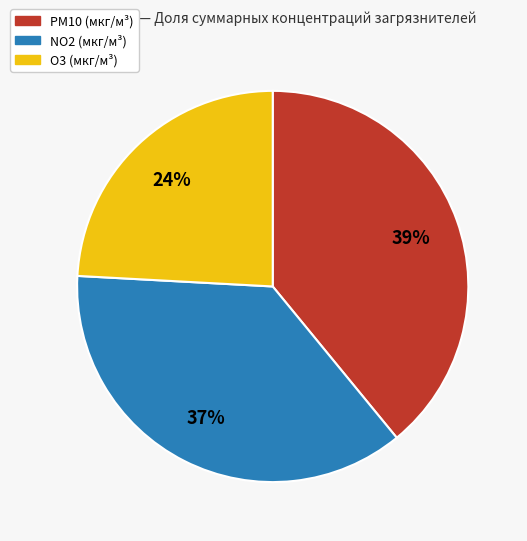

Combined, do NO2 (мкг/м³) and O3 (мкг/м³) account for over 50%?

Yes